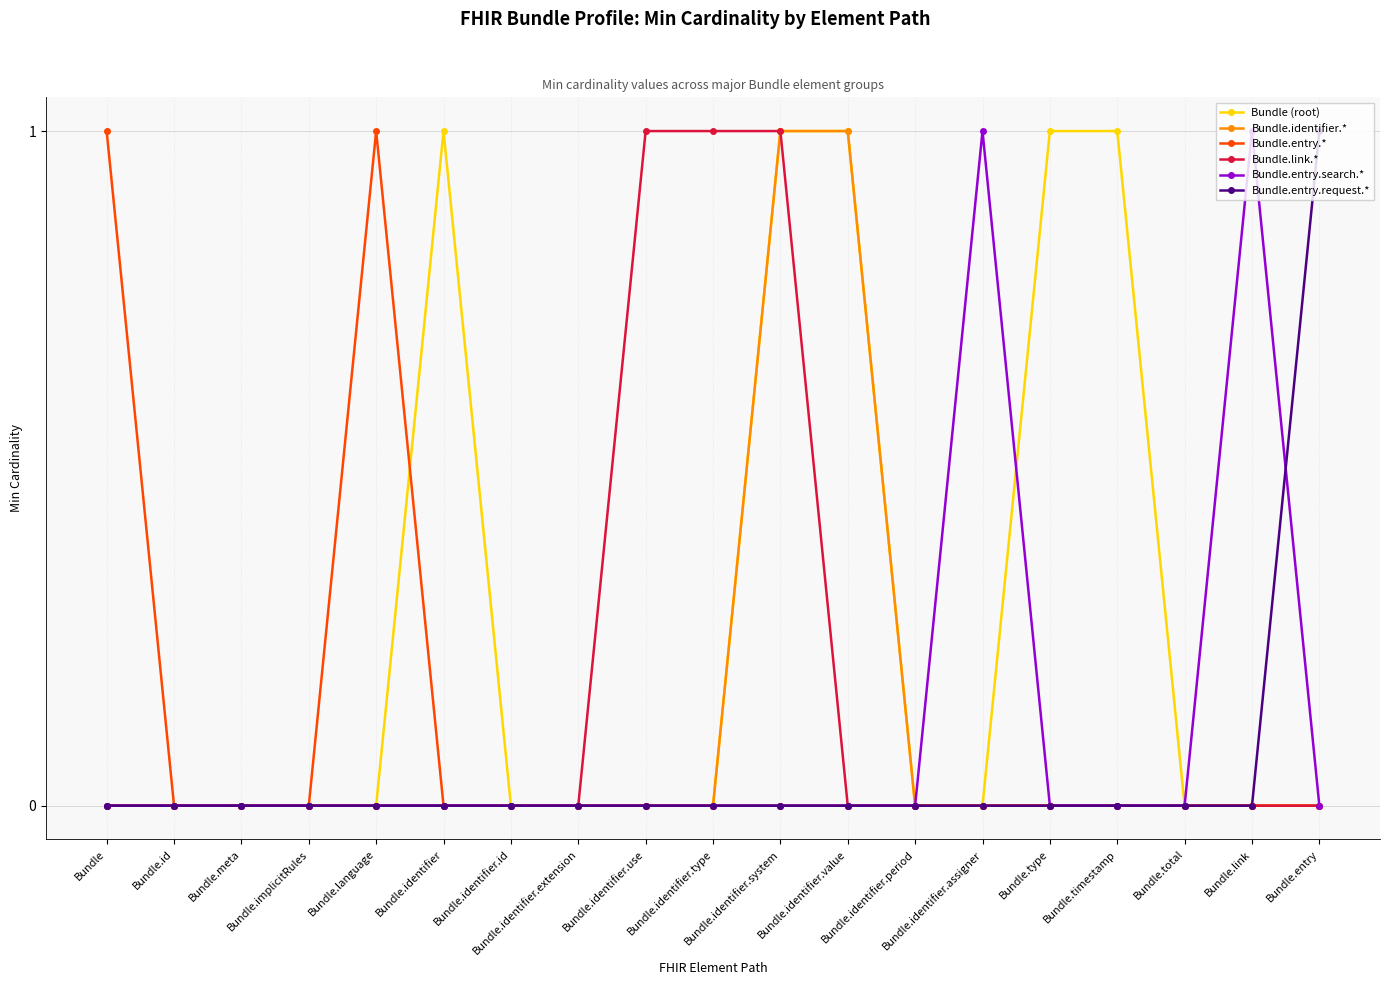

True or false: Bundle.entry.request.* and Bundle (root) cross at least once.

False